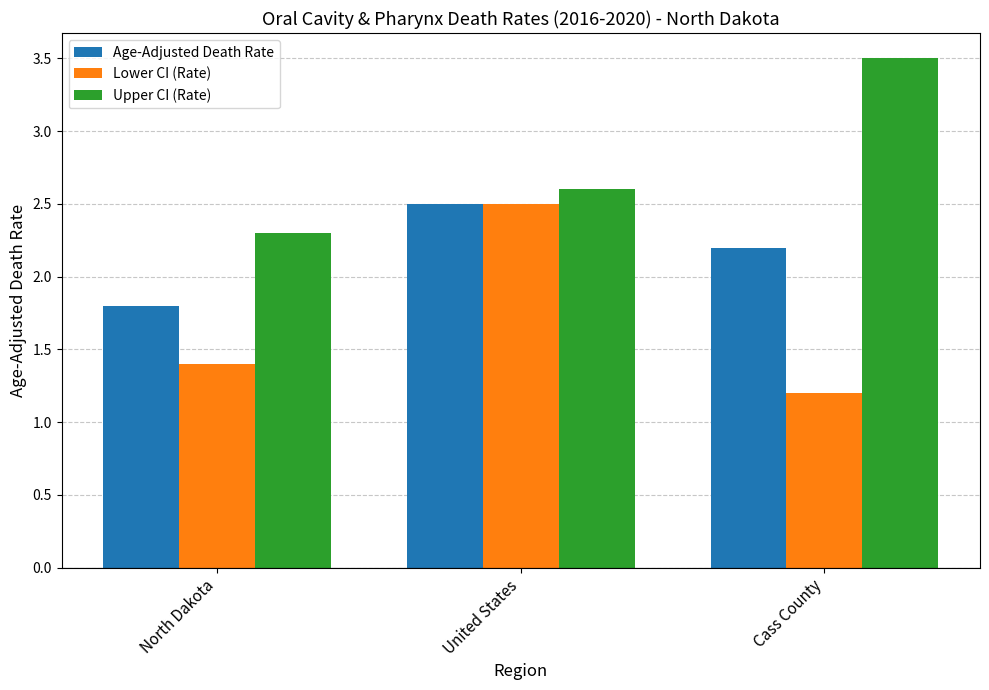

What is the spread (max minus min) of values at Cass County?

2.3